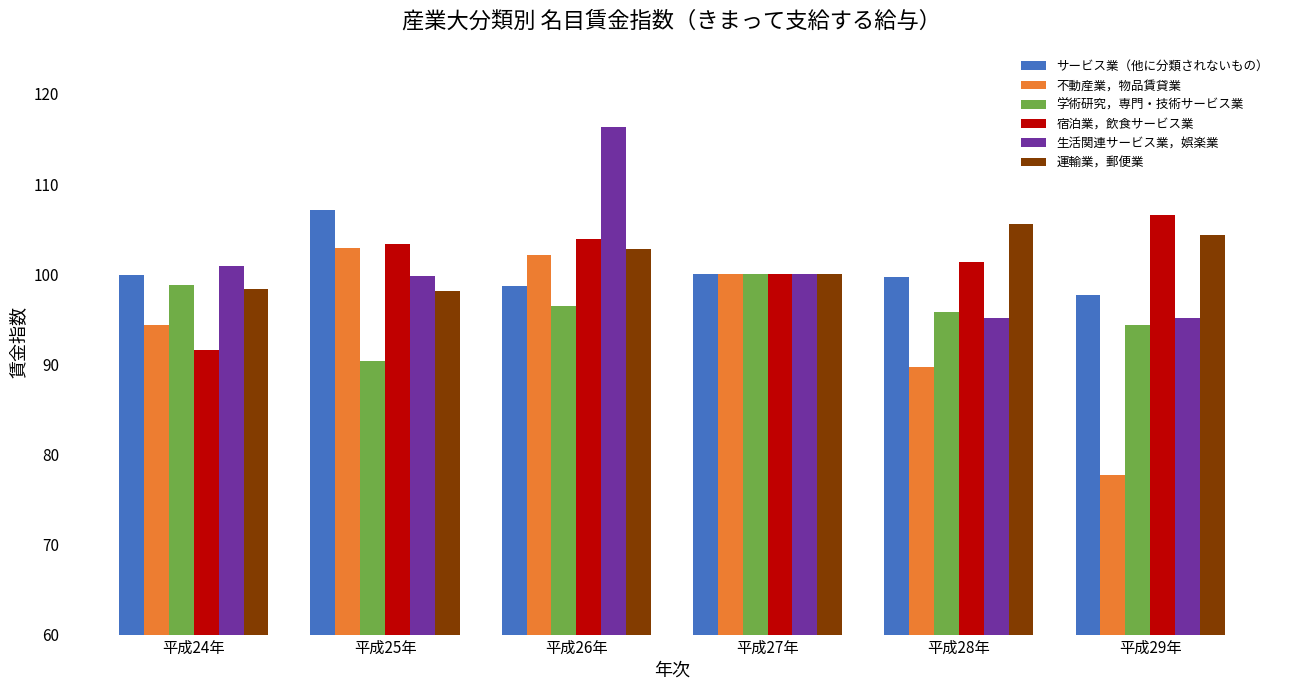

What is the difference between the highest and lowest values at 平成28年?

15.9